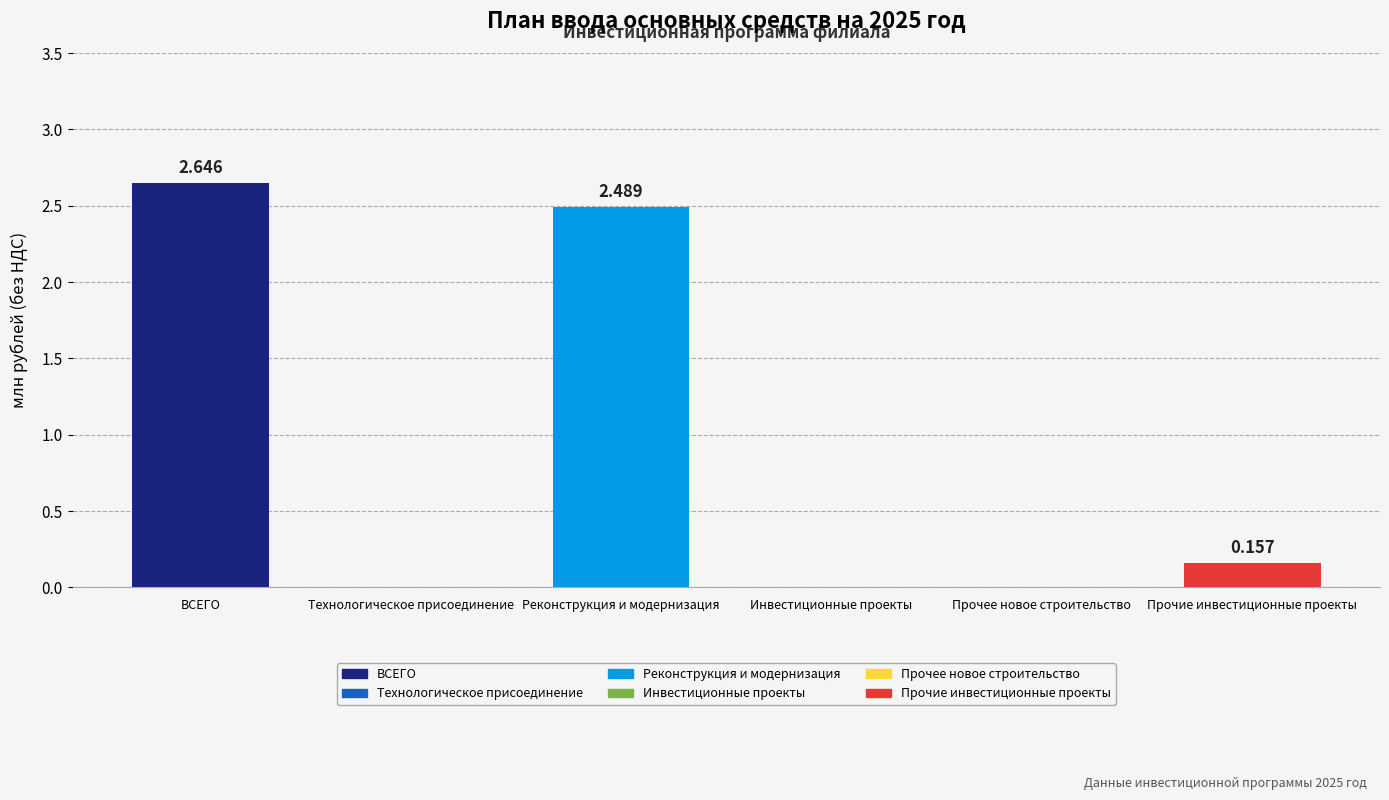

Which has a higher value, Реконструкция и модернизация or Инвестиционные проекты?

Реконструкция и модернизация